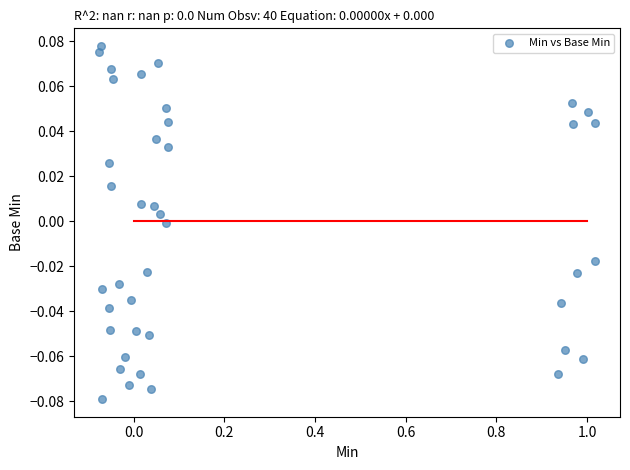

What is the range of X values (max minus min)?

1.1